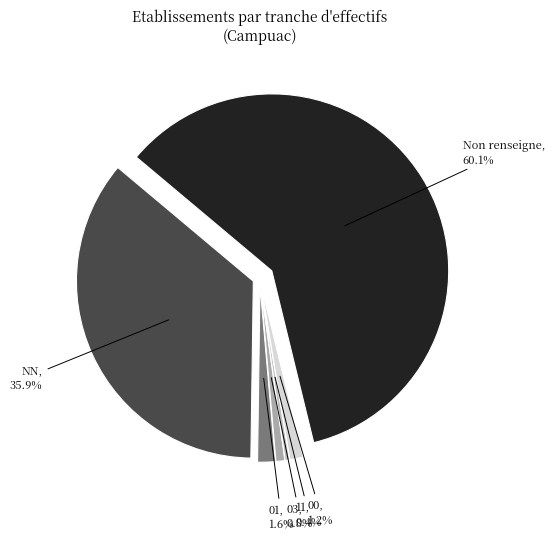

To the nearest percent, what portion does 03 represent?

1%